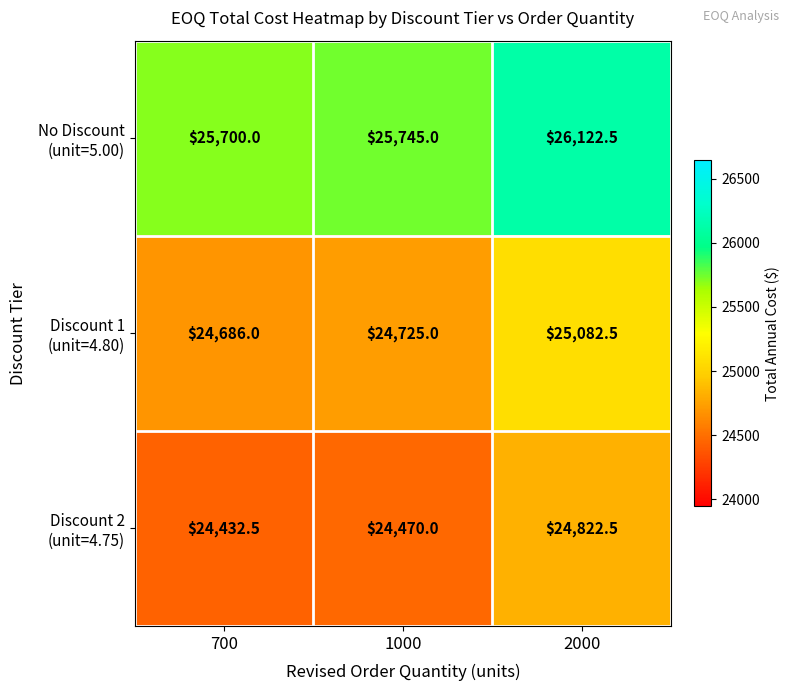

At how many categories does at least one series exceed 25645?

3